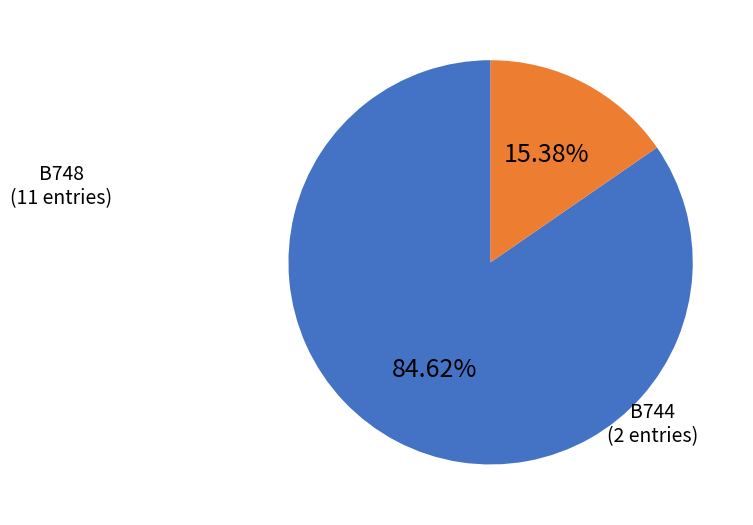

What is the smallest slice in the pie chart?

B744